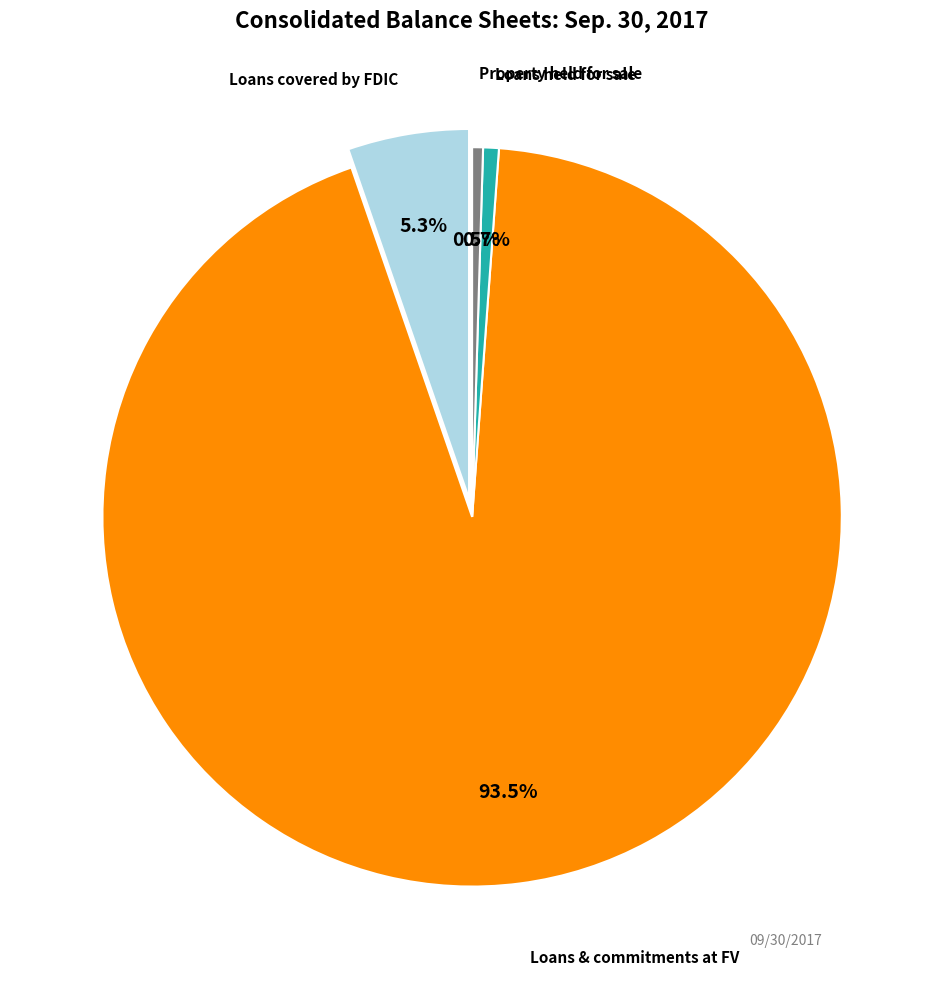

Is there any slice that represents more than half of the pie?

Yes